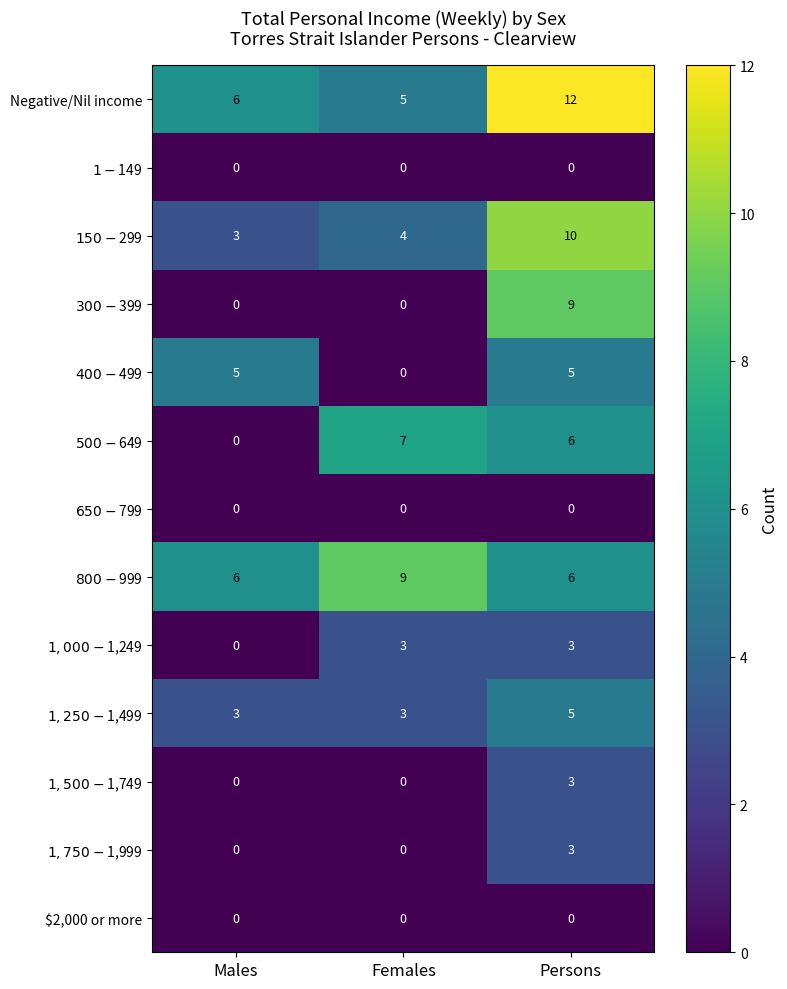

What is the spread (max minus min) of values at Females?

9